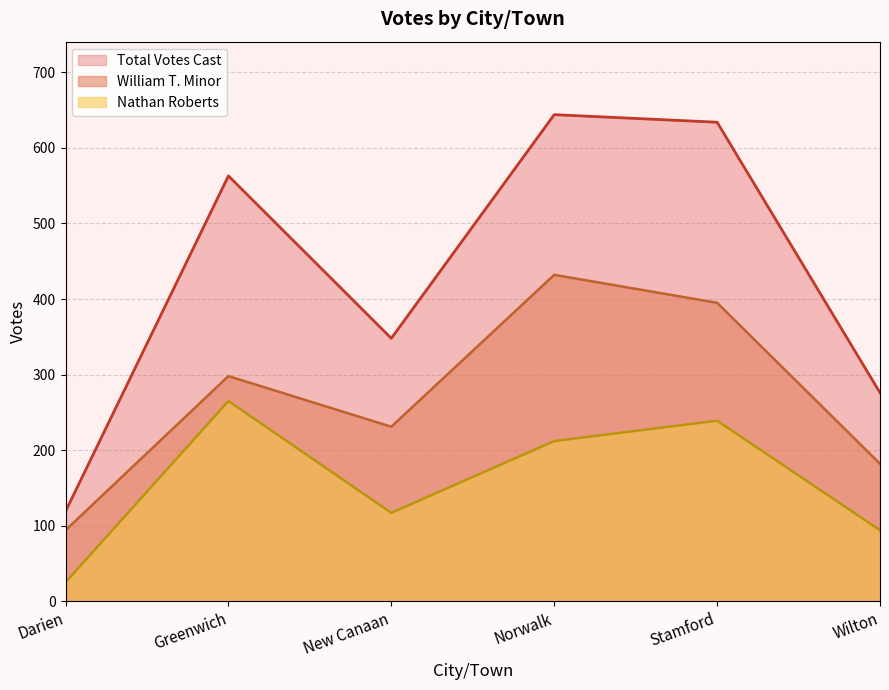

How many lines are shown in the chart?

3